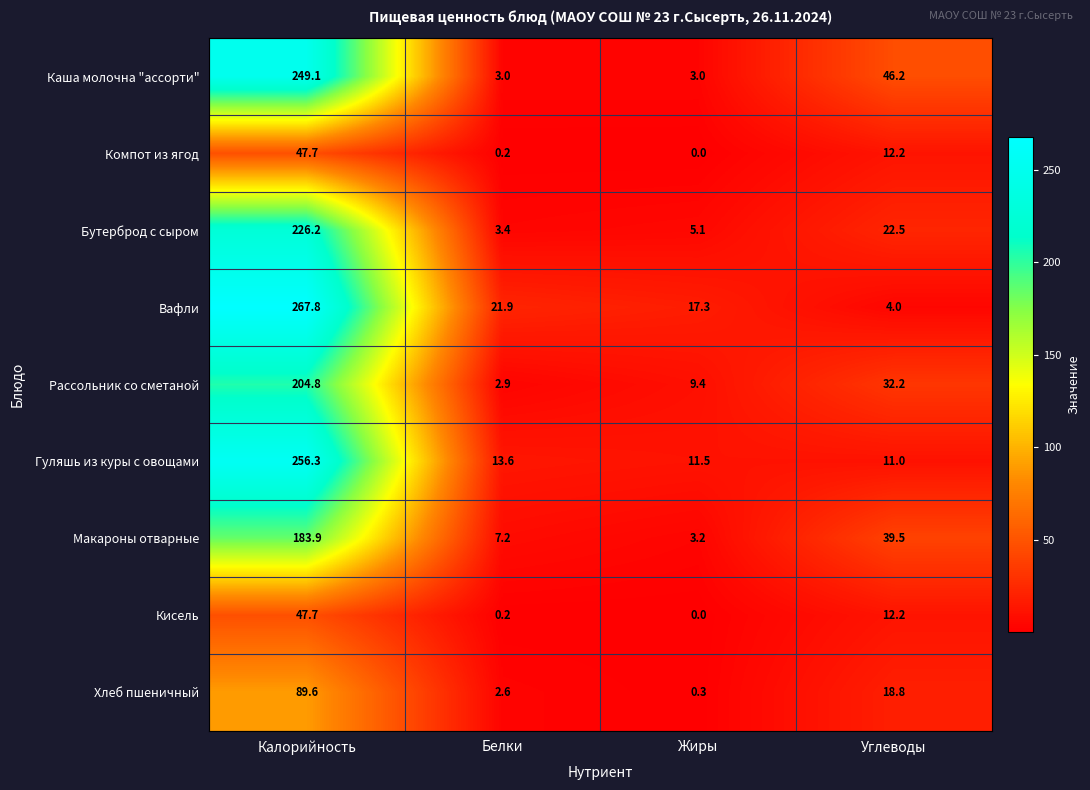

At which category is the sum across all series the highest?

Калорийность